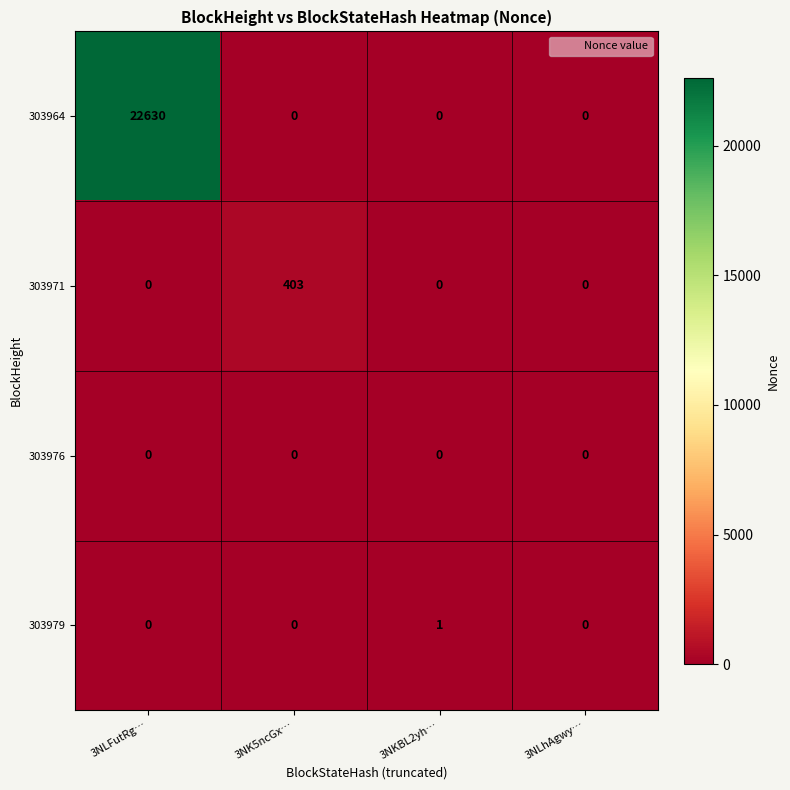

Which series has the widest spread of values?

303964